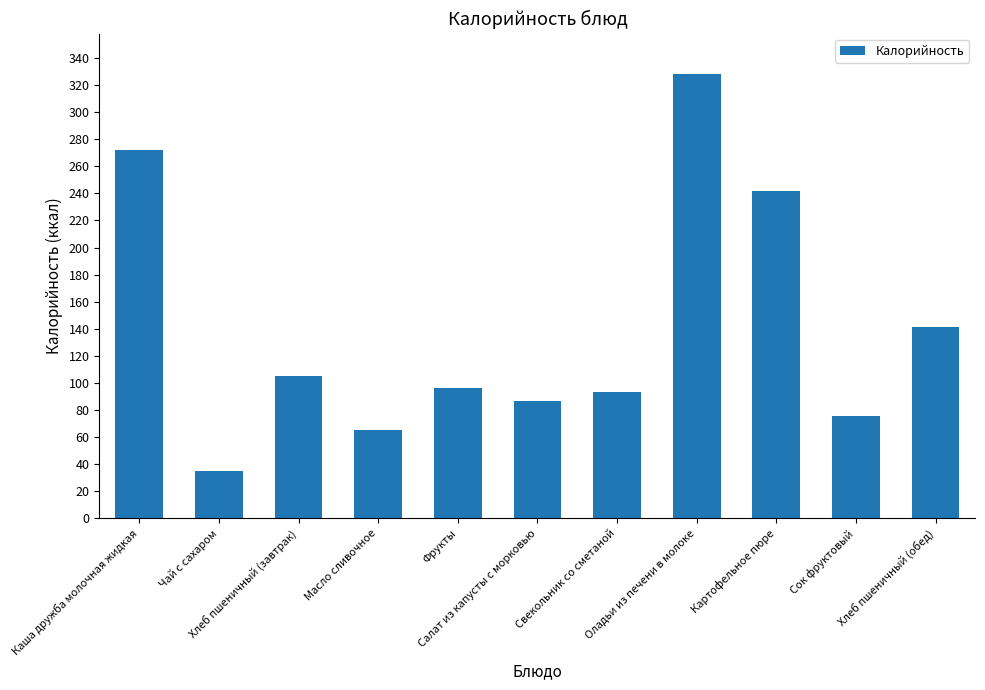

What is the difference between the second highest and second lowest values?

207